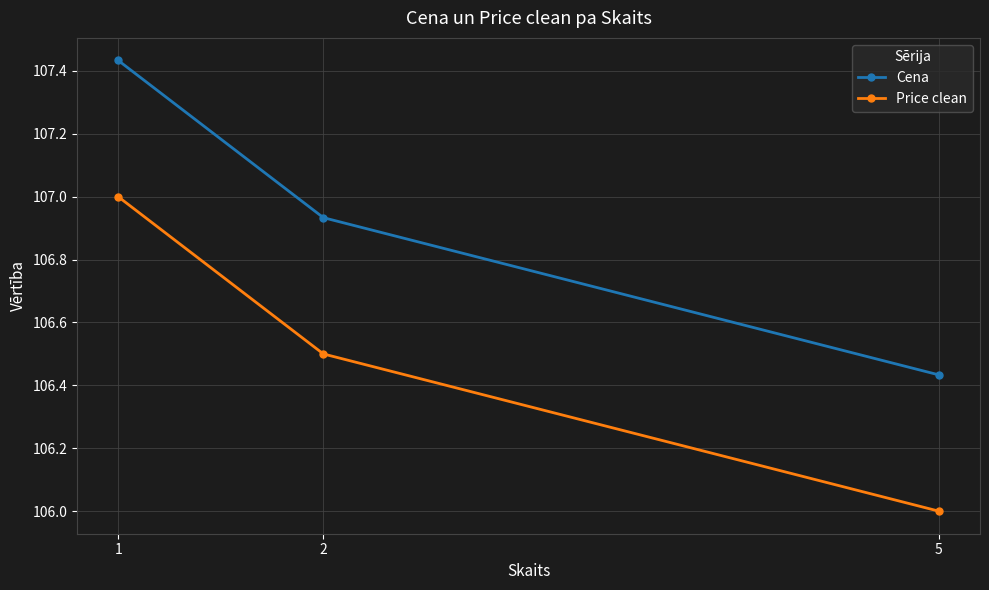

Count the Price clean values in the range 106 to 107.

3